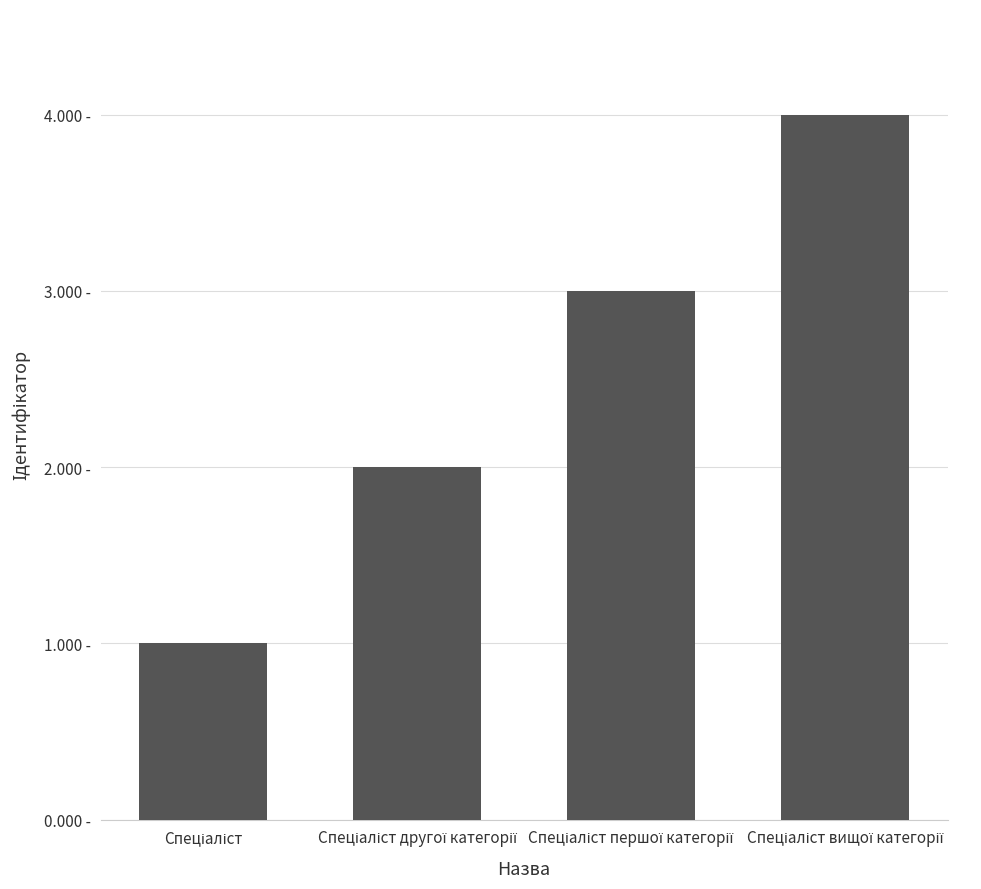

What is the value of the 1st bar from the left?

1